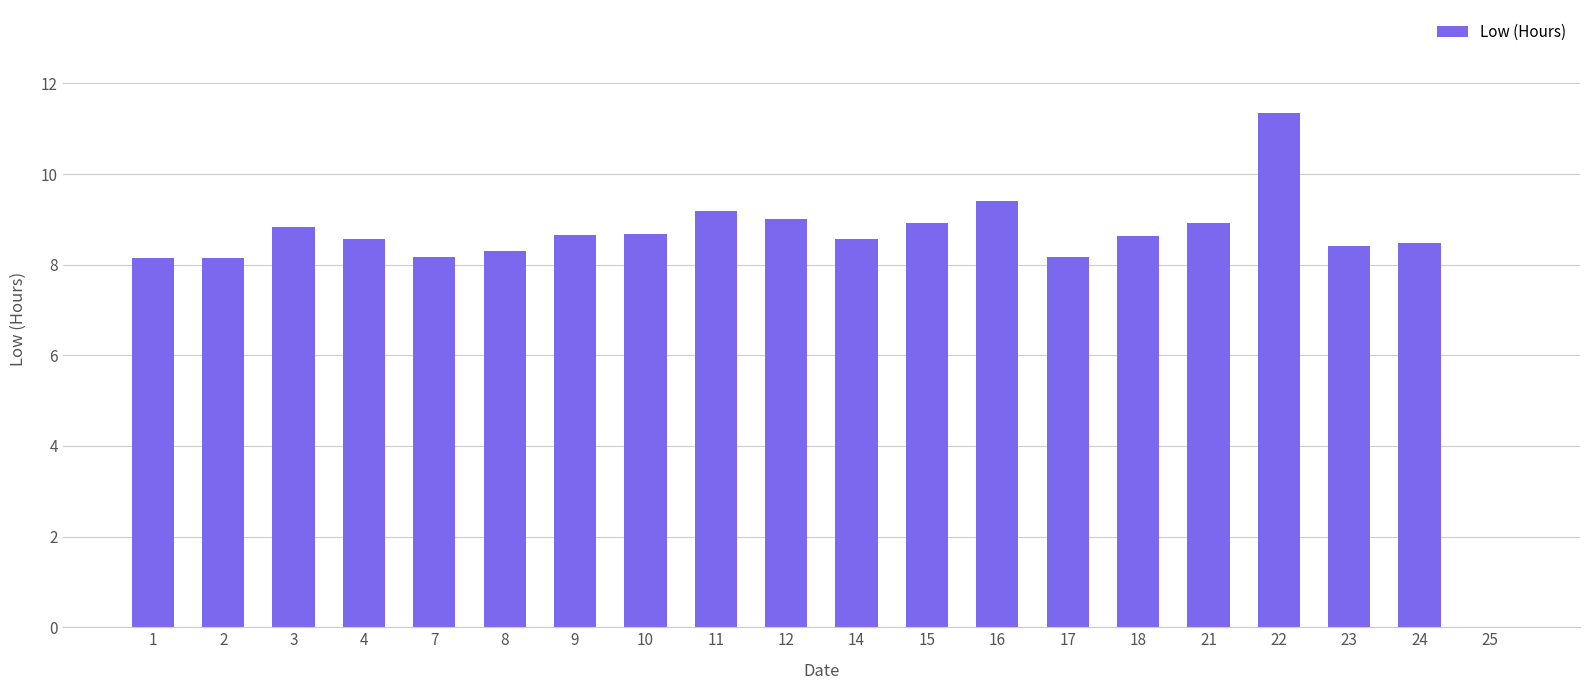

What is the approximate value at 1?

8.2